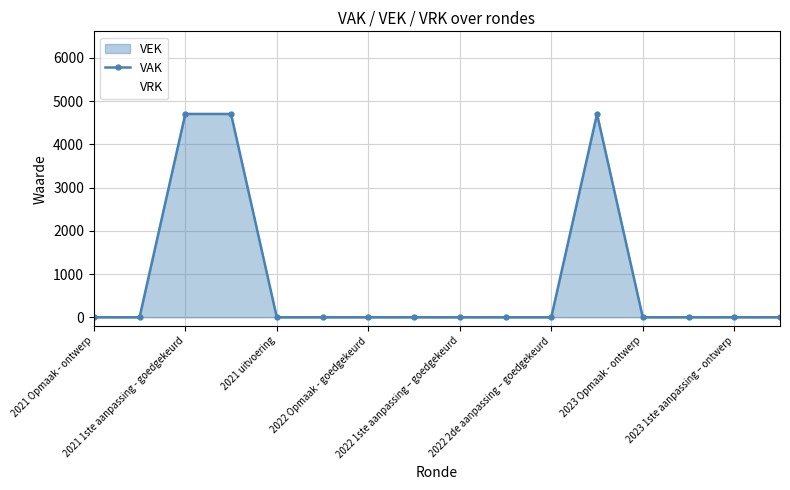

What value does the data have at 11?

4704